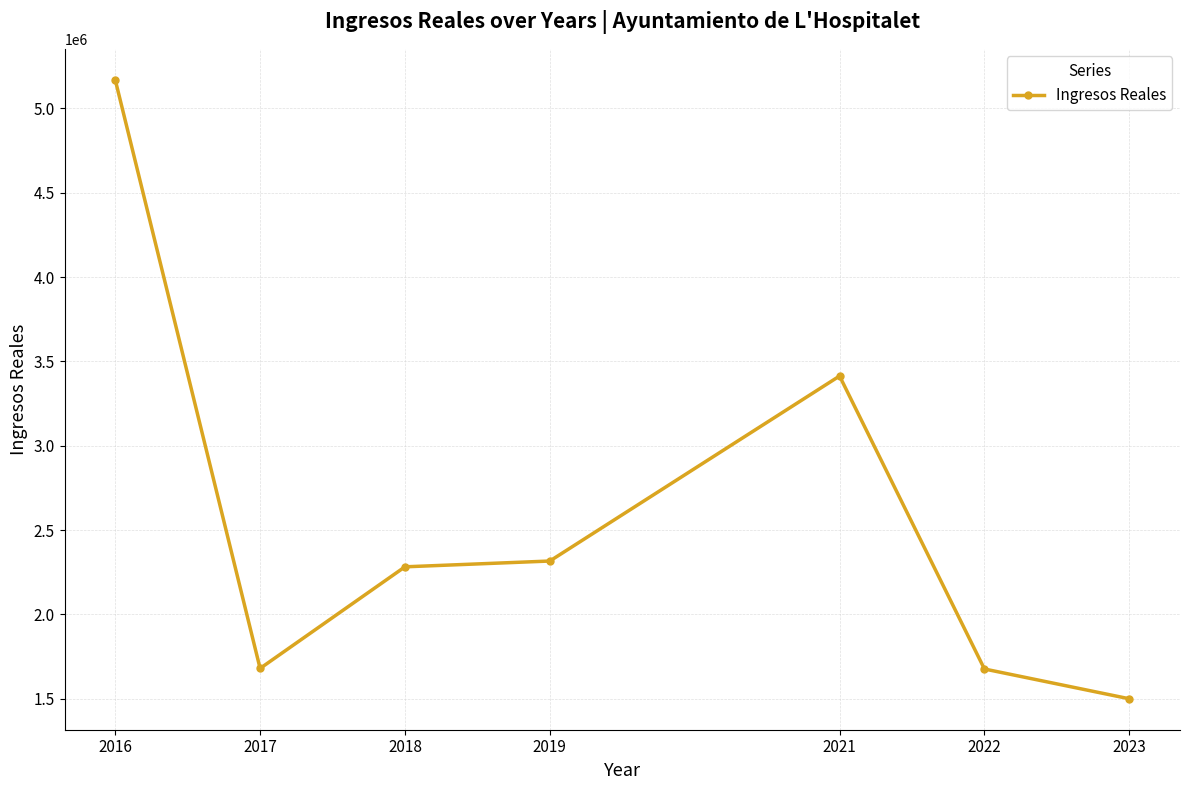

True or false: the data shows 2179783.7 at 2023.

False